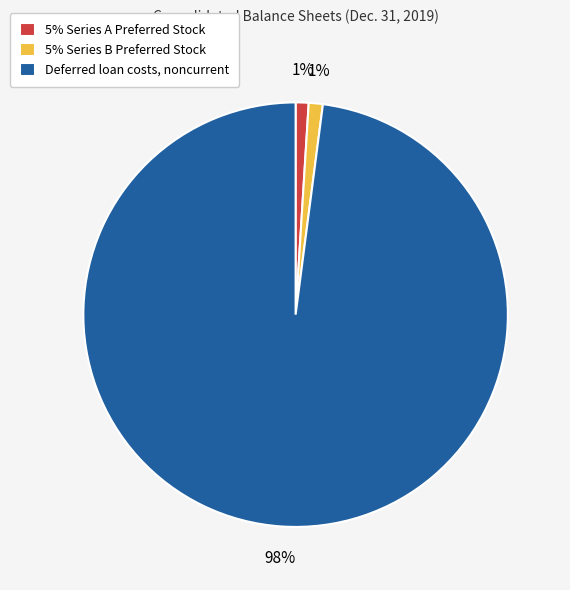

Count the number of slices in the pie.

3